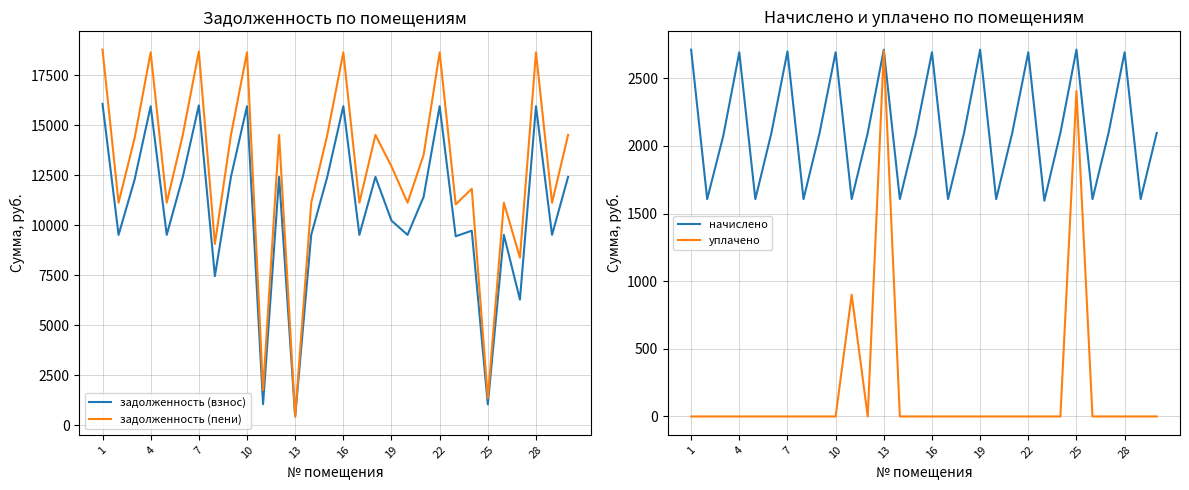

What is the maximum value for уплачено?

2703.4